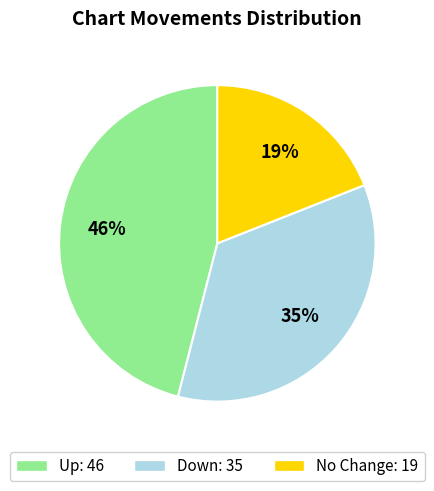

Is there a majority slice in this chart?

No